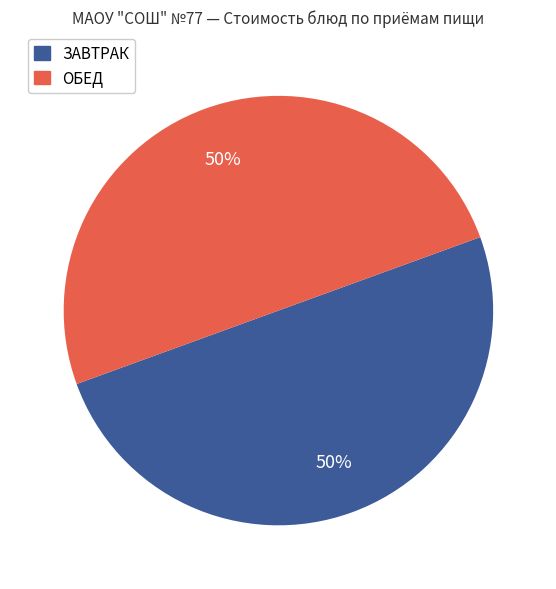

To the nearest percent, what is the average slice percentage?

50%